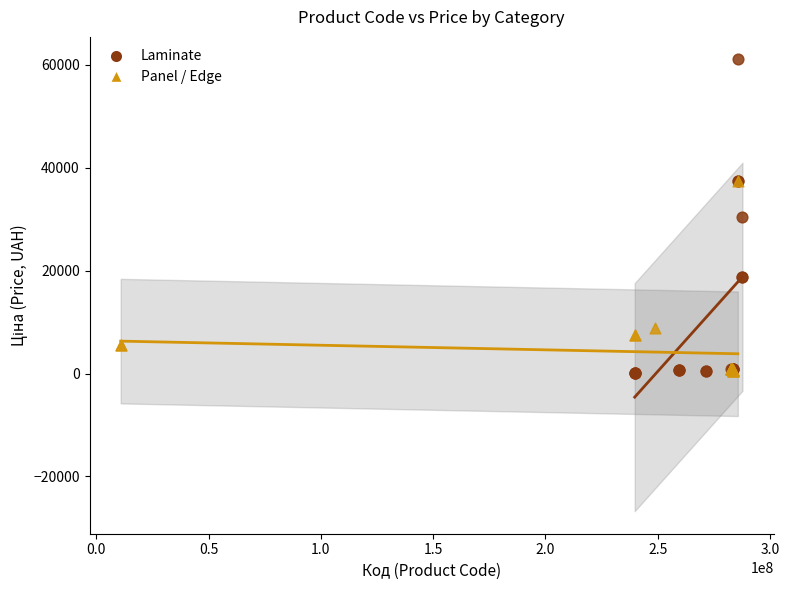

Which series has the largest Y range (max minus min)?

Laminate